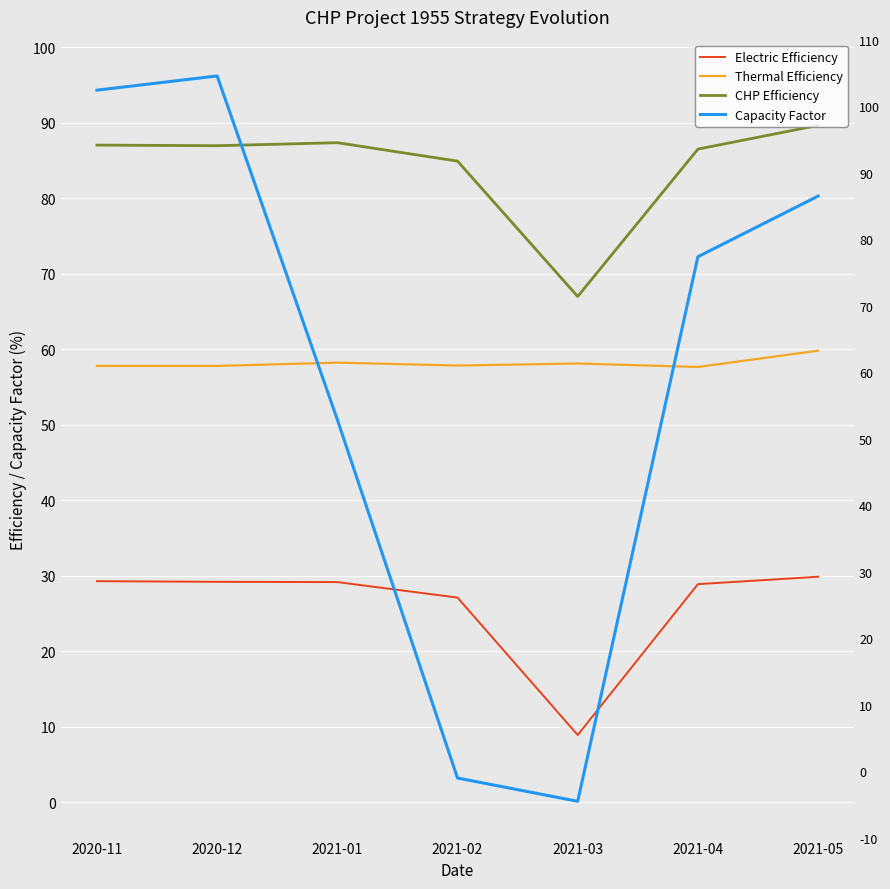

What is the sum of the Electric Efficiency values at 2021-05 and 2021-04?

58.7